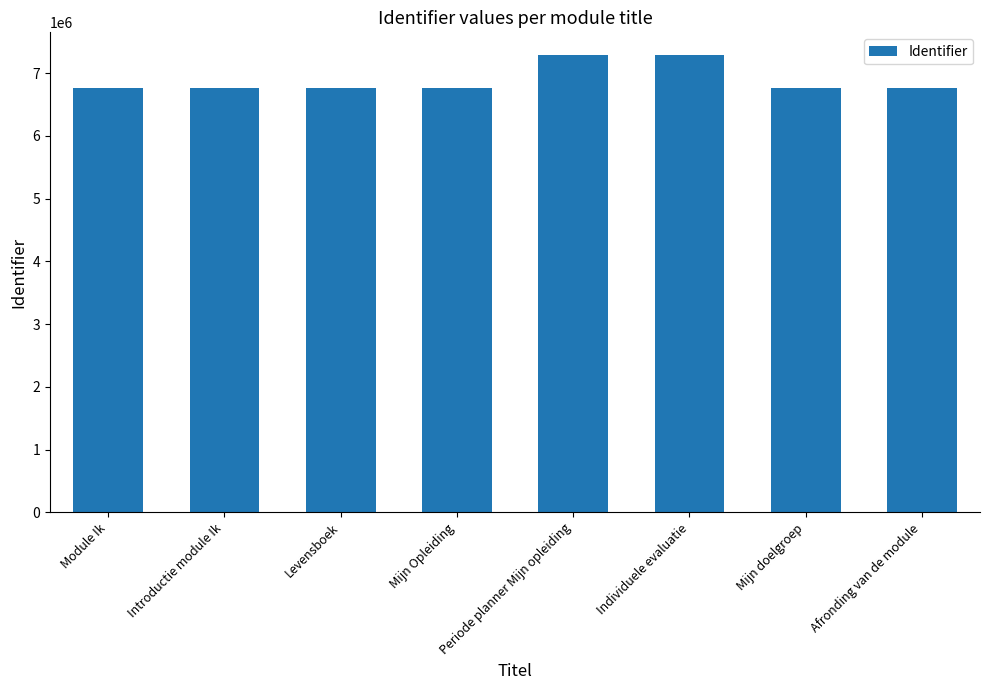

What is the change in value from Levensboek to Mijn Opleiding?

-1018